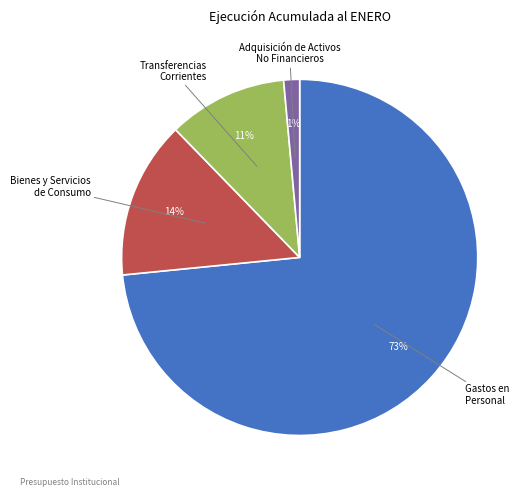

Rank the categories by value from lowest to highest.

Adquisición de Activos No Financieros, Transferencias Corrientes, Bienes y Servicios de Consumo, Gastos en Personal